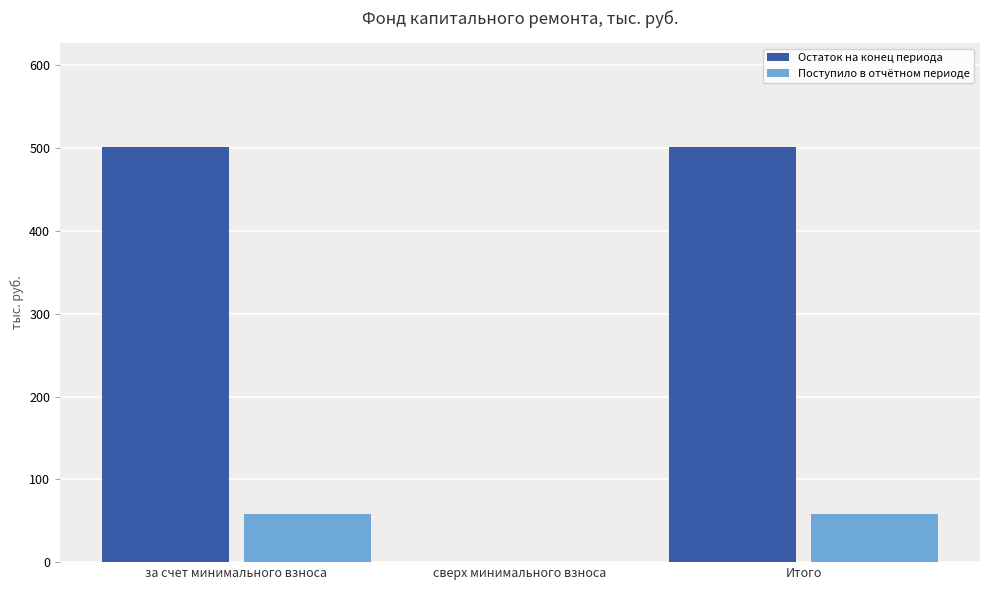

Is the value of Поступило в отчётном периоде at сверх минимального взноса greater than the value of Остаток на конец периода at Итого?

No